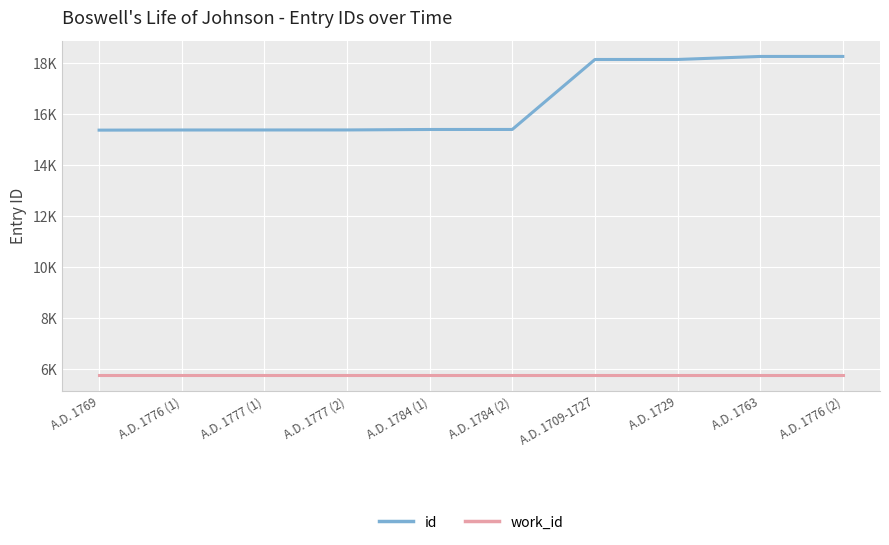

True or false: work_id and id intersect in this chart.

False